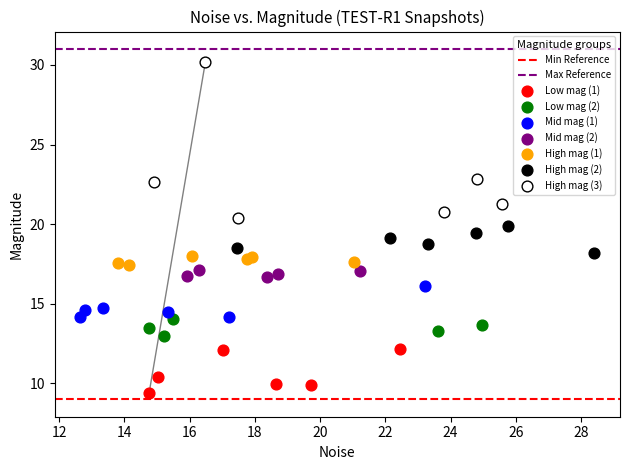

Which series has the widest spread of Y values?

High mag (3)